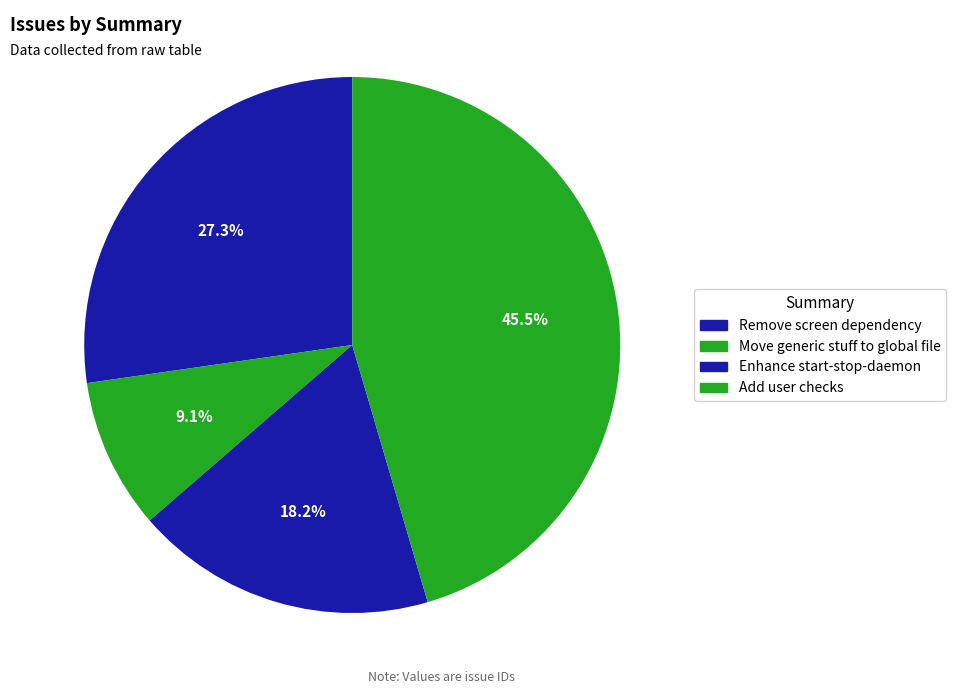

To the nearest percent, what is the average slice percentage?

25%